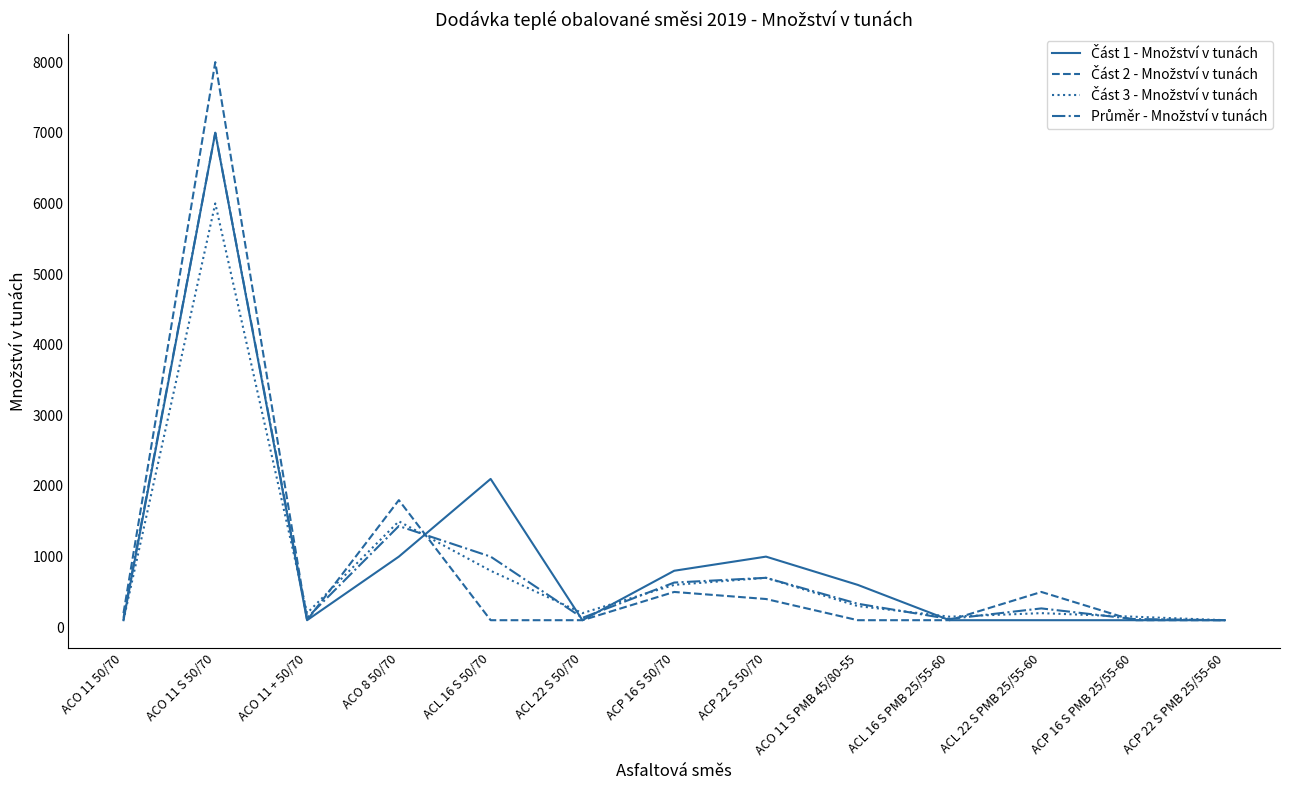

At which category is the sum across all series the highest?

ACO 11 S 50/70